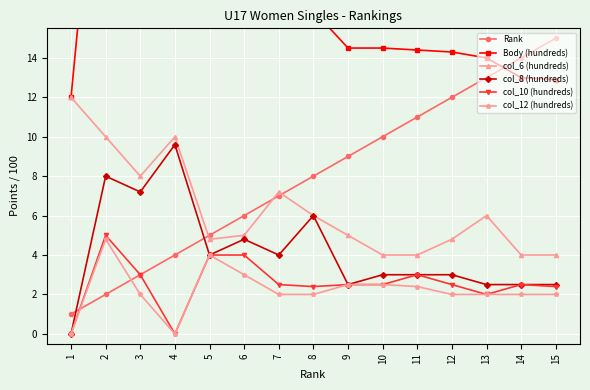

Which category has the lowest value in the col_10 (hundreds) series?

1